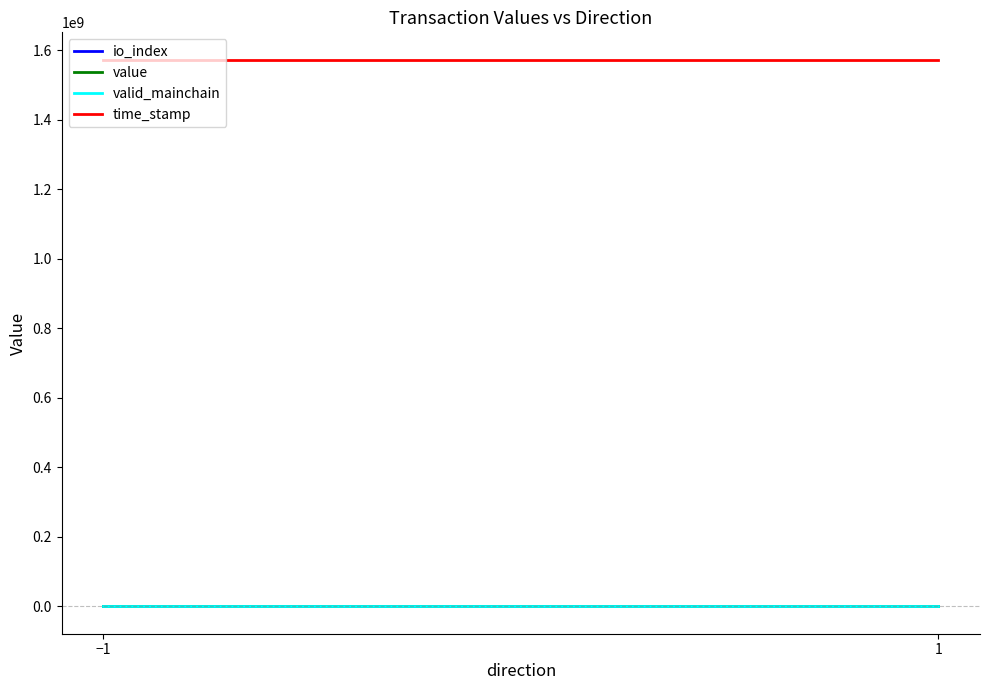

Which series has the widest spread of values?

time_stamp